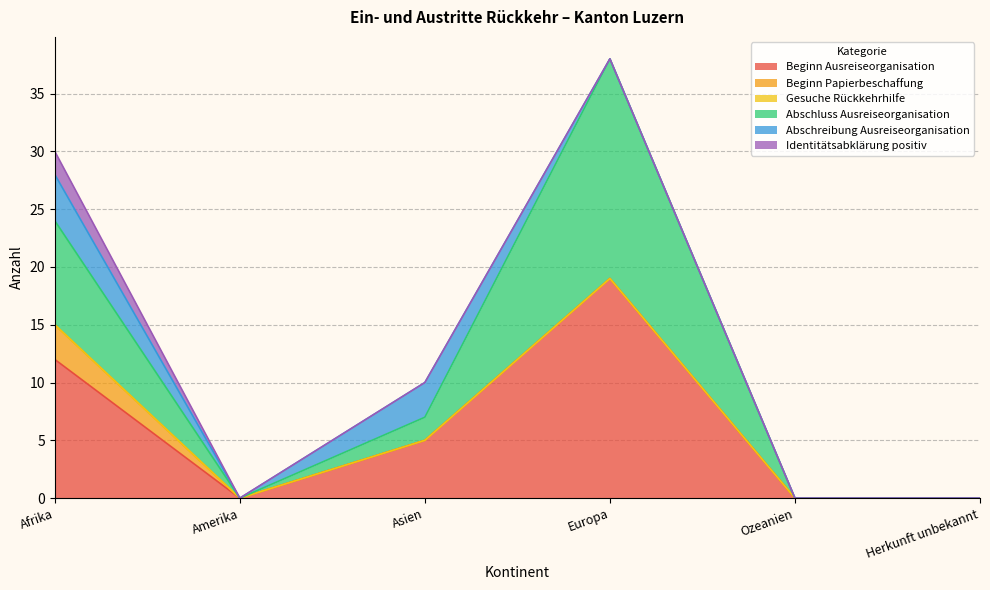

How many data points does each series have?

6